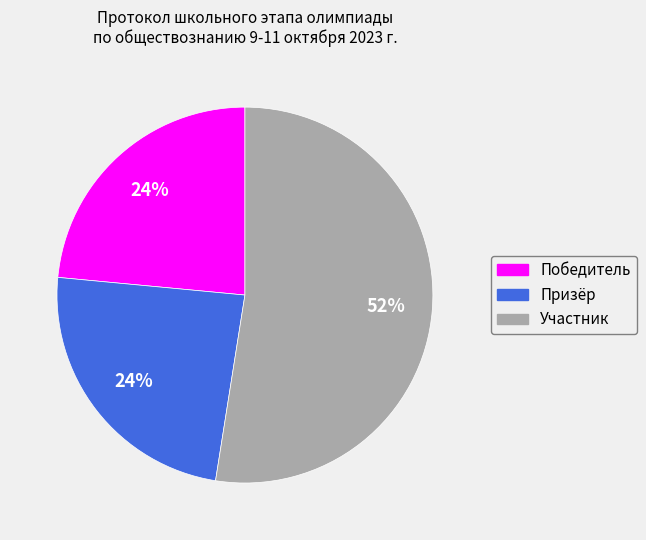

Is the sum of Участник and Призёр greater than half?

Yes